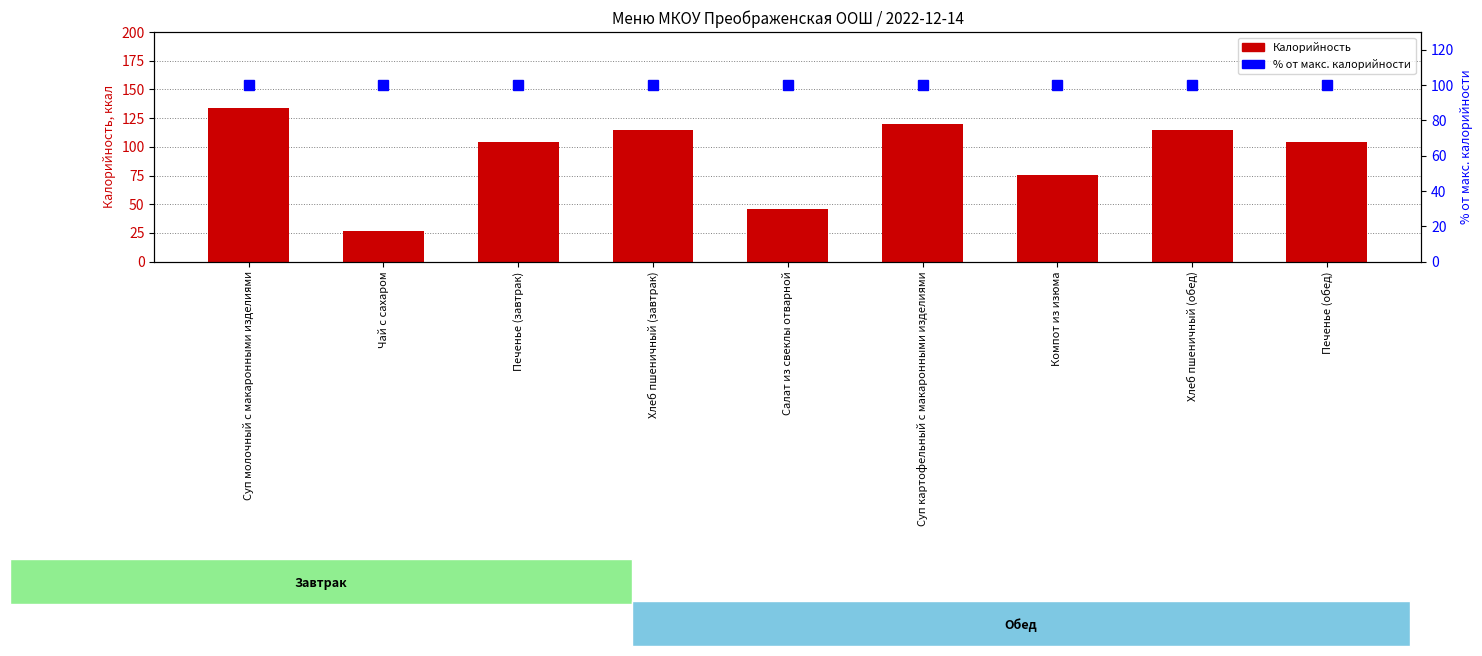

At how many categories does at least one series exceed 33?

9